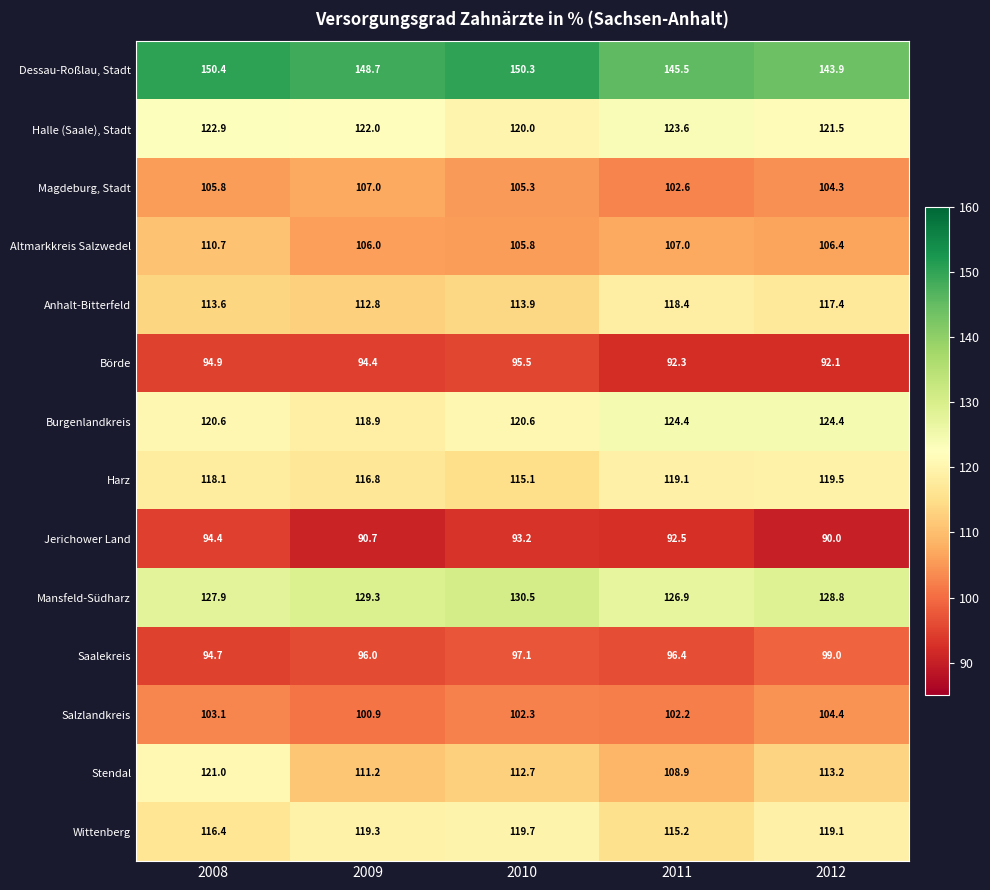

At which category does the chart reach its peak across all series?

2008